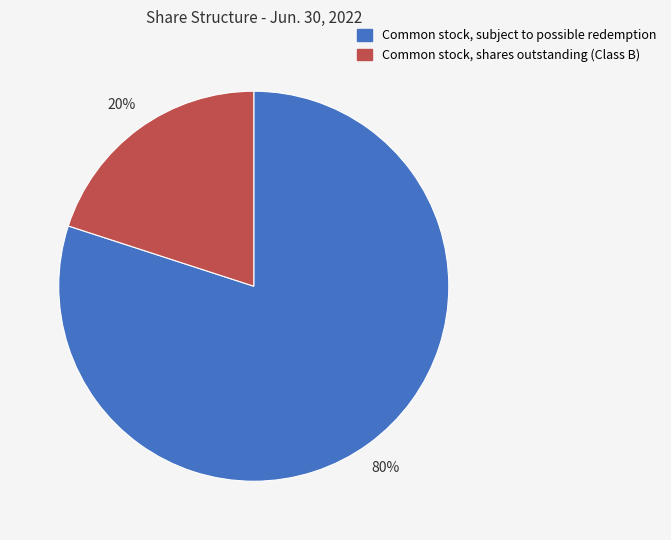

Is the sum of Common stock, subject to possible redemption and Common stock, shares outstanding (Class B) greater than half?

Yes